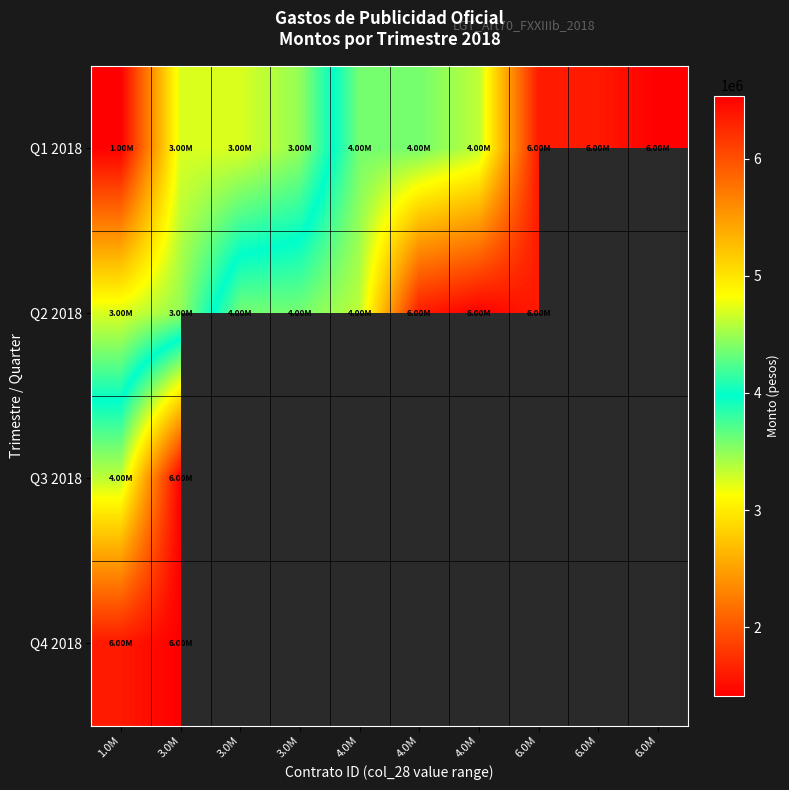

Between 3.0M and 6.0M, which is larger?

6.0M